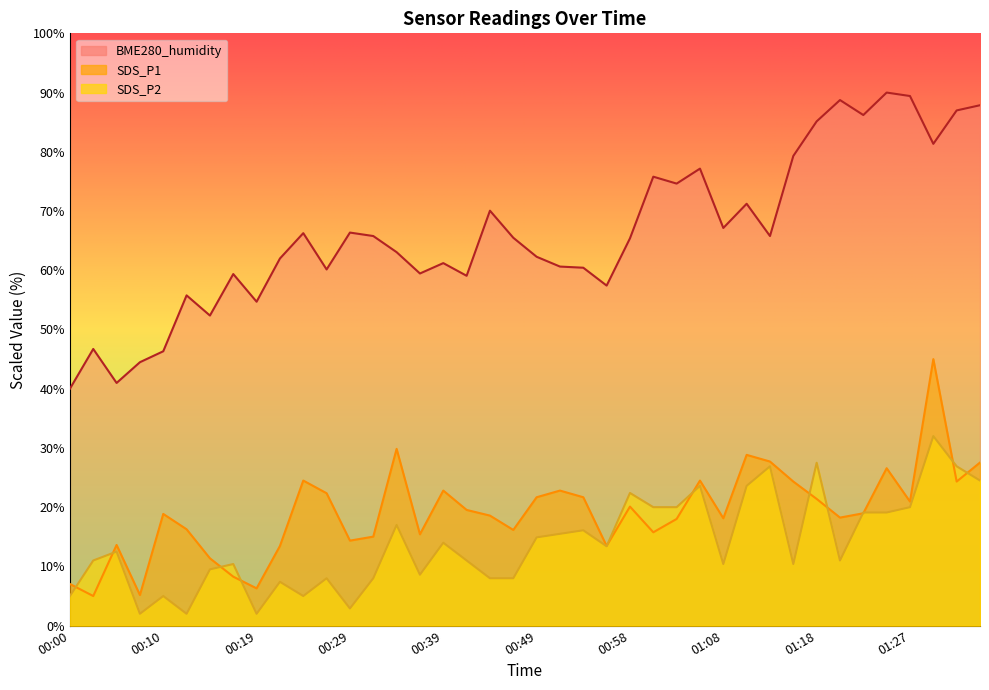

Between 00:05 and 01:23, which is larger?

01:23